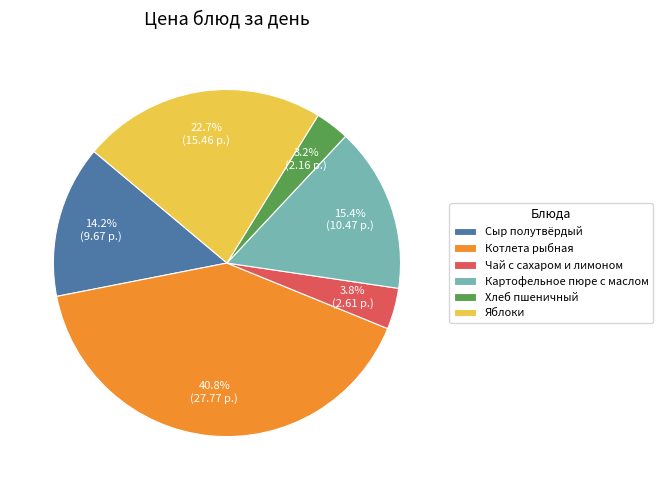

To the nearest percent, what is the combined percentage of Яблоки and Котлета рыбная?

63%